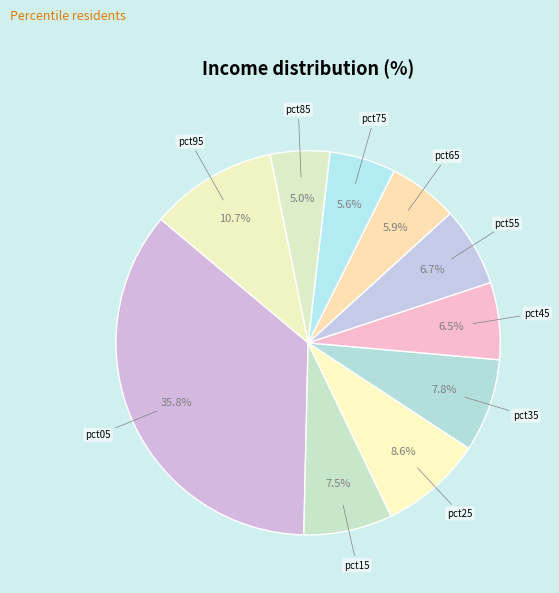

Which slice is the smallest?

pct85